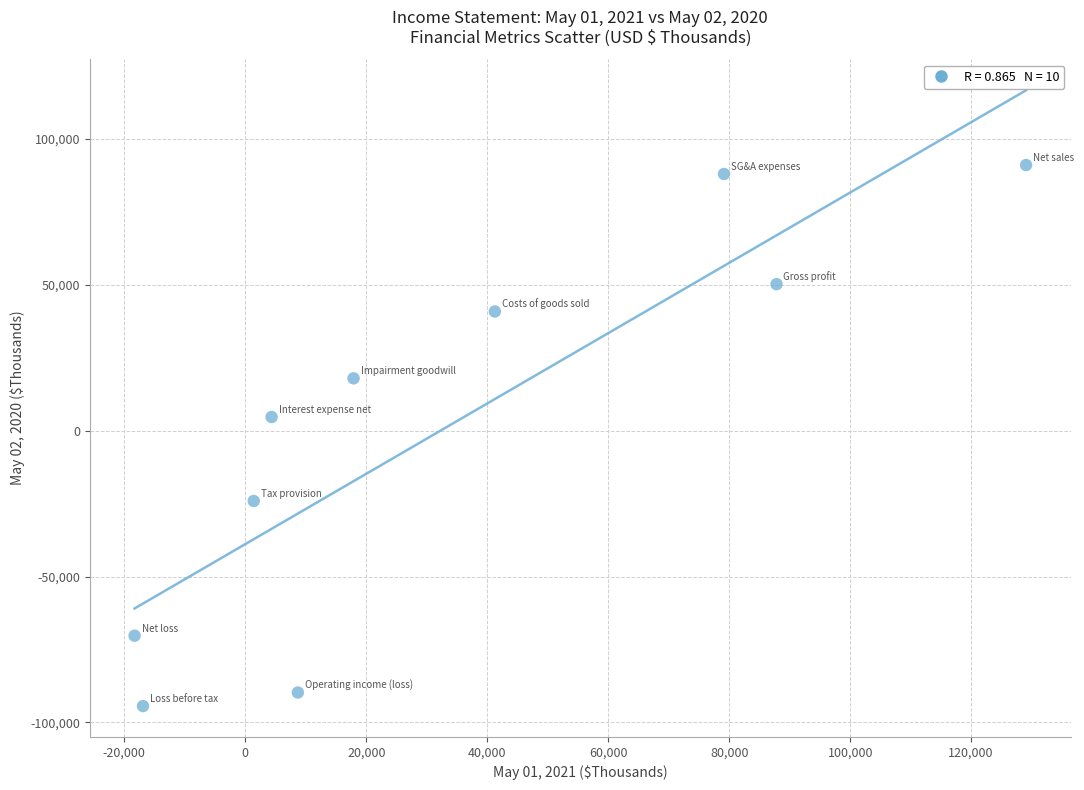

What Y value in the scatter plot is closest to -1708?

4643